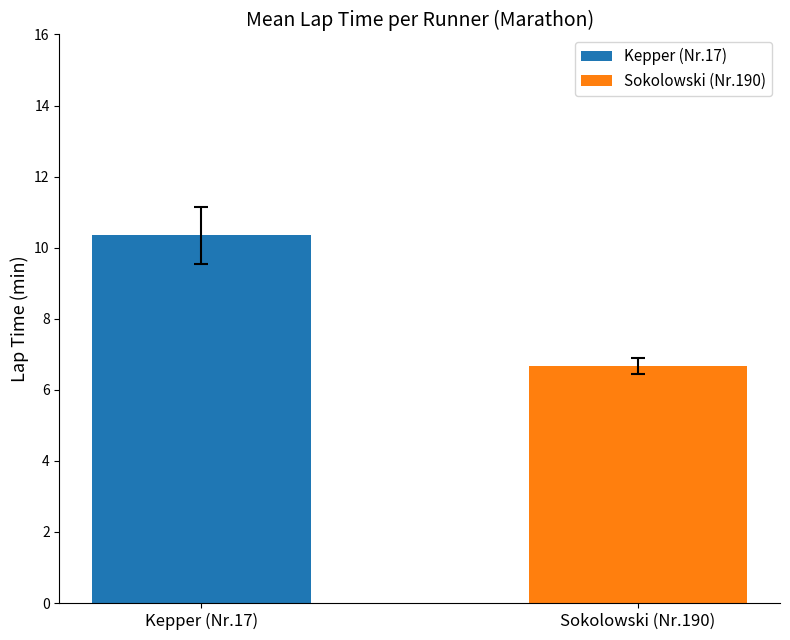

What is the maximum value shown in the chart?

10.3